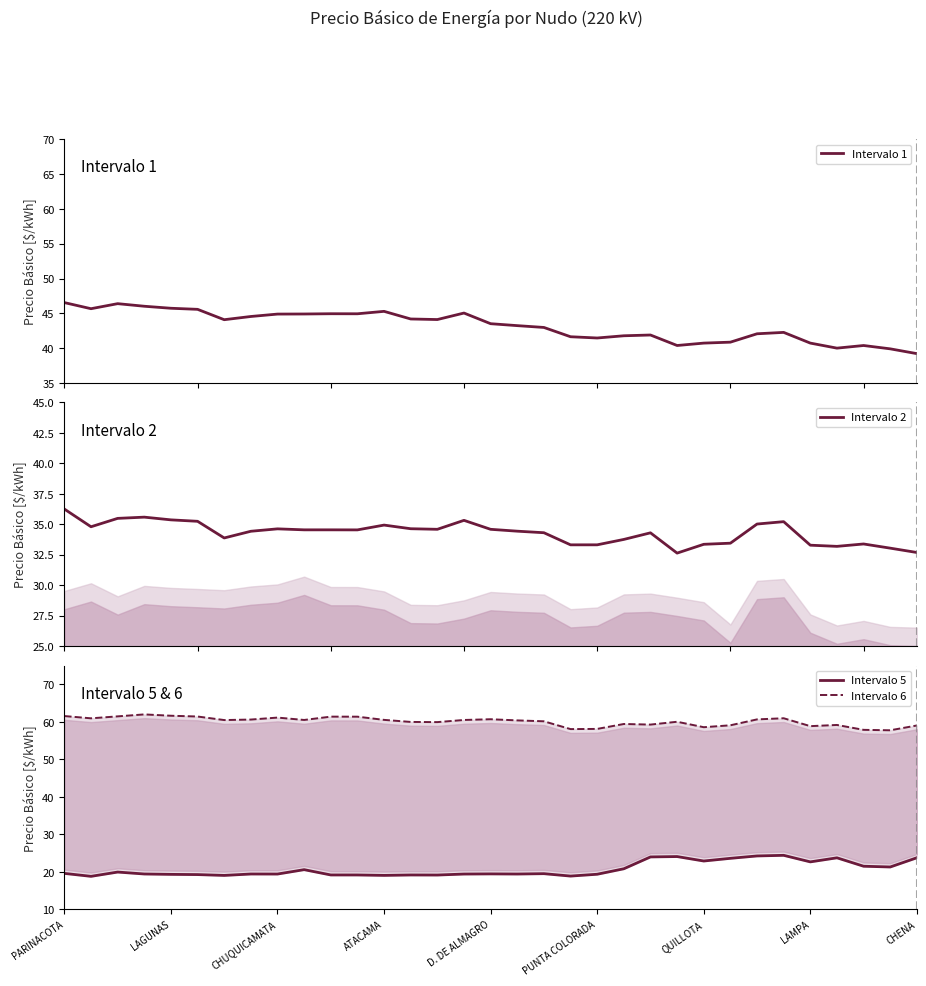

Which series has the widest spread of values?

Intervalo 1